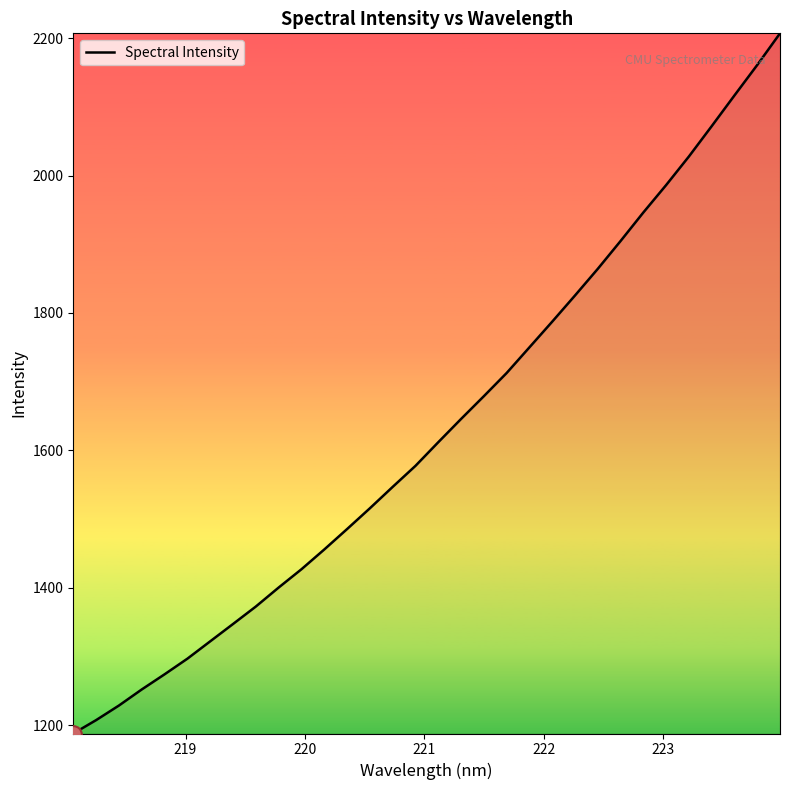

What is the minimum value shown in the chart?

1187.8